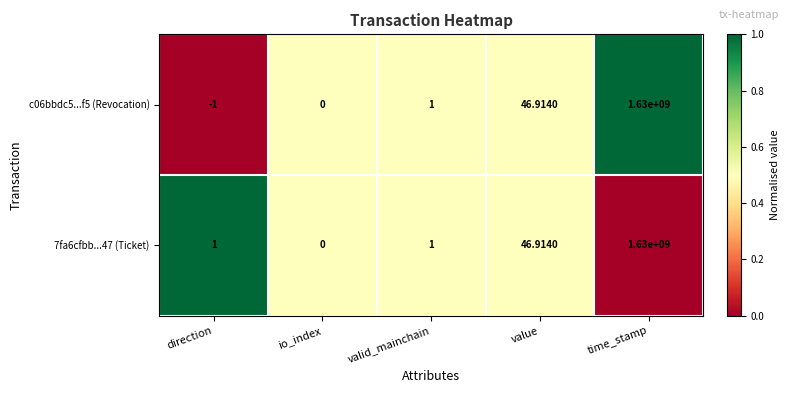

At which label is c06bbdc5...f5 (Revocation) closest to 814999999?

value